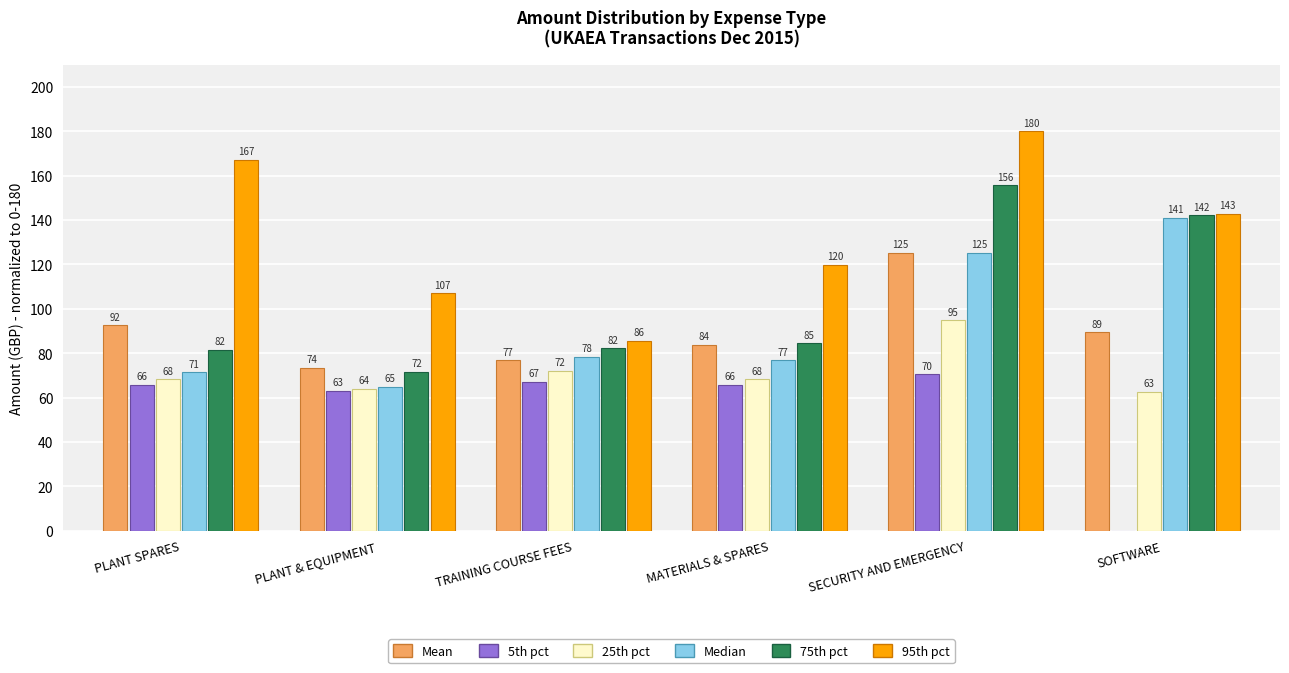

At which label does 95th pct first exceed 142?

PLANT SPARES